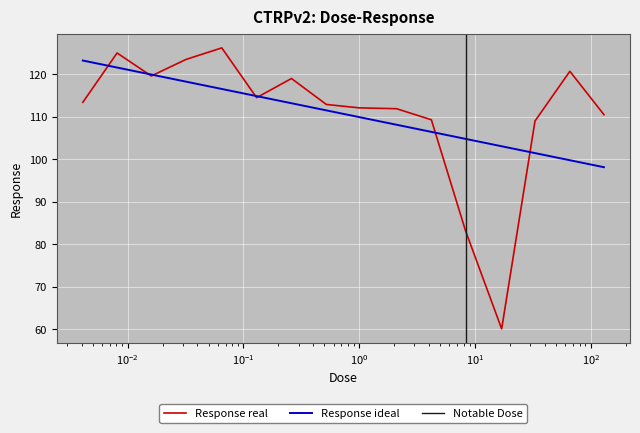

What is the average value?

110.7